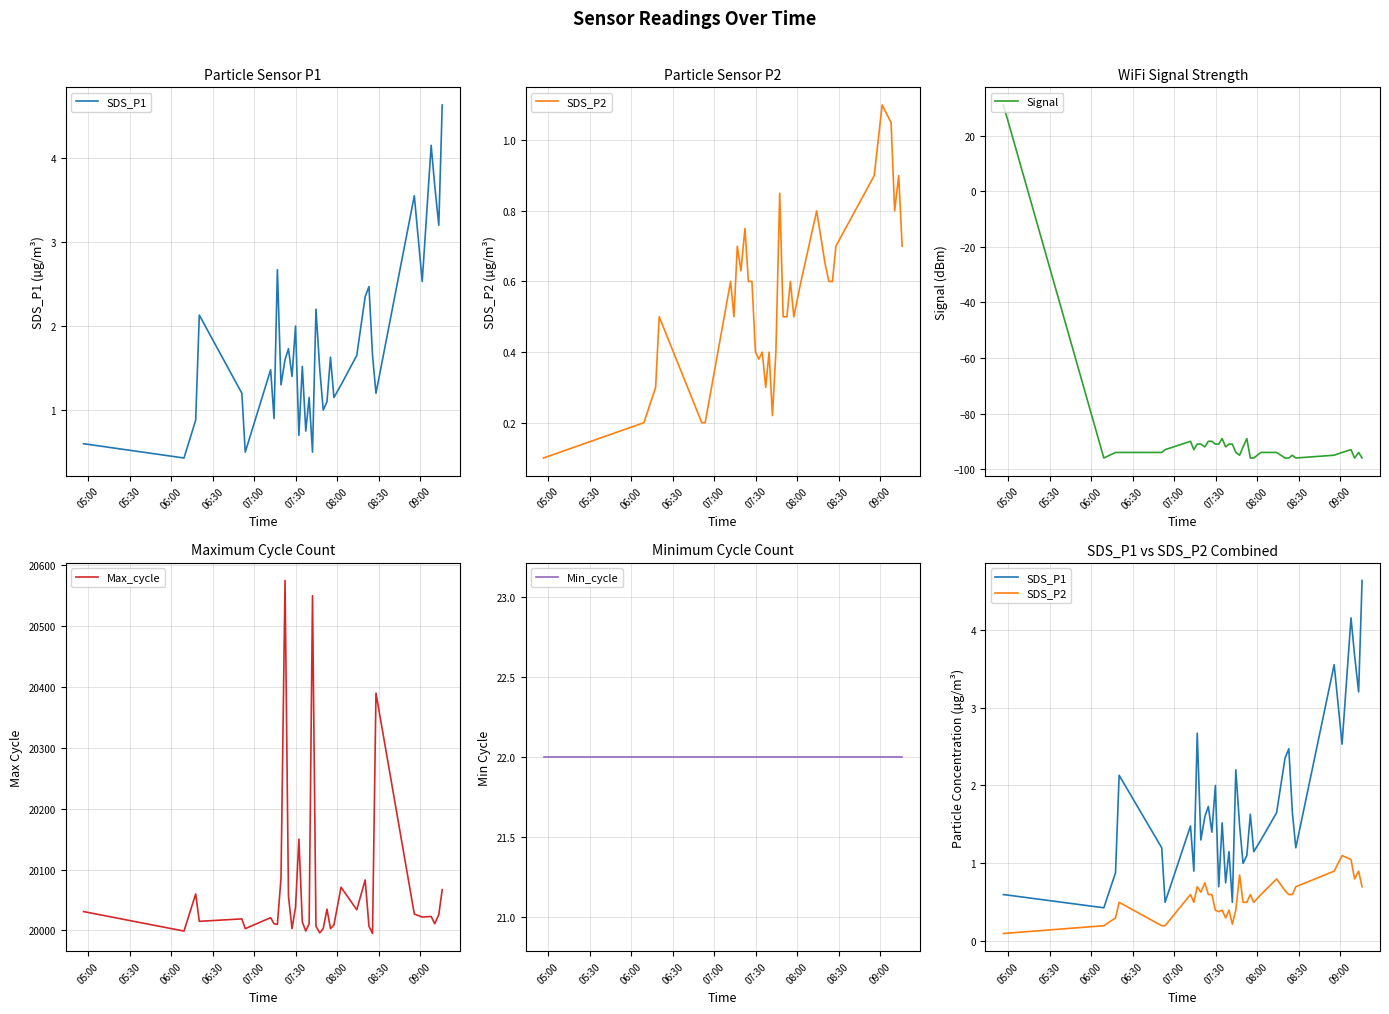

What is the minimum value for SDS_P1?

0.4